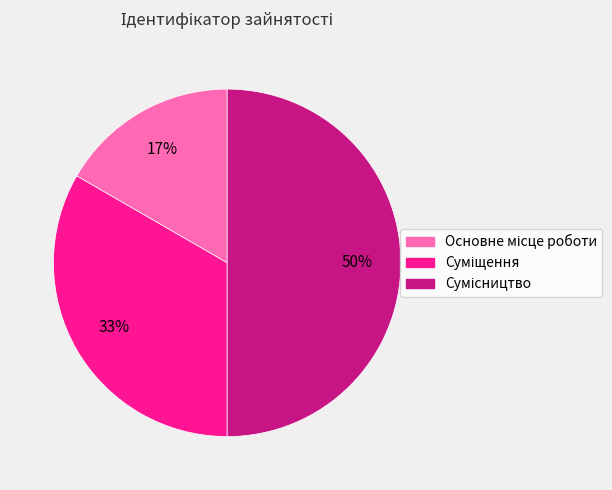

To the nearest percent, what is the average slice percentage?

33%